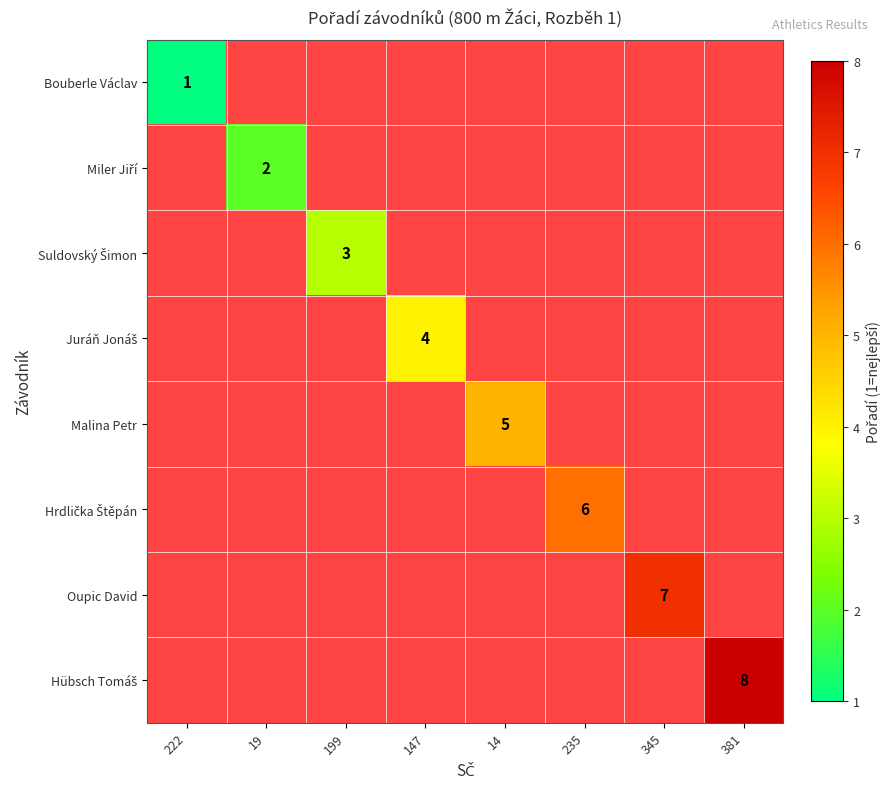

What is the minimum value shown in the chart?

1.0